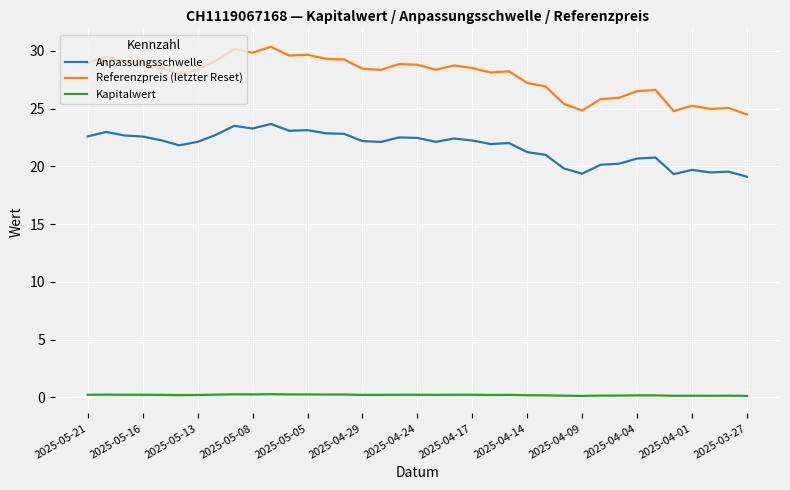

What is the maximum value for Referenzpreis (letzter Reset)?

30.3